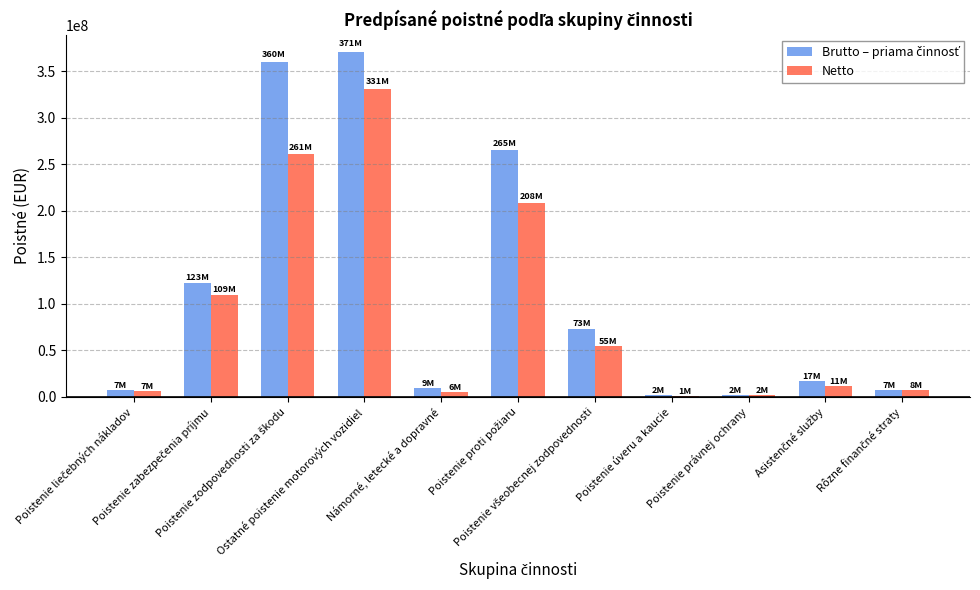

What is the maximum value shown in the chart?

371034435.3